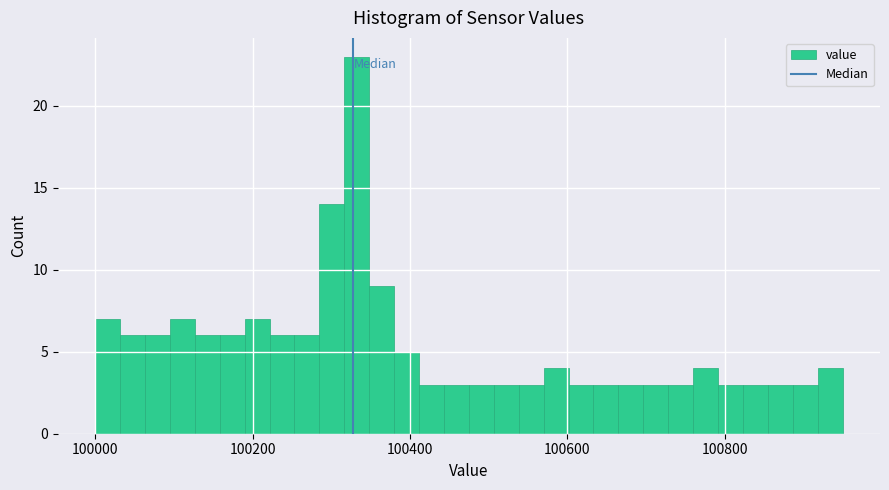

Read against the x-axis, roughly where is the centre of the tallest bar?

100340